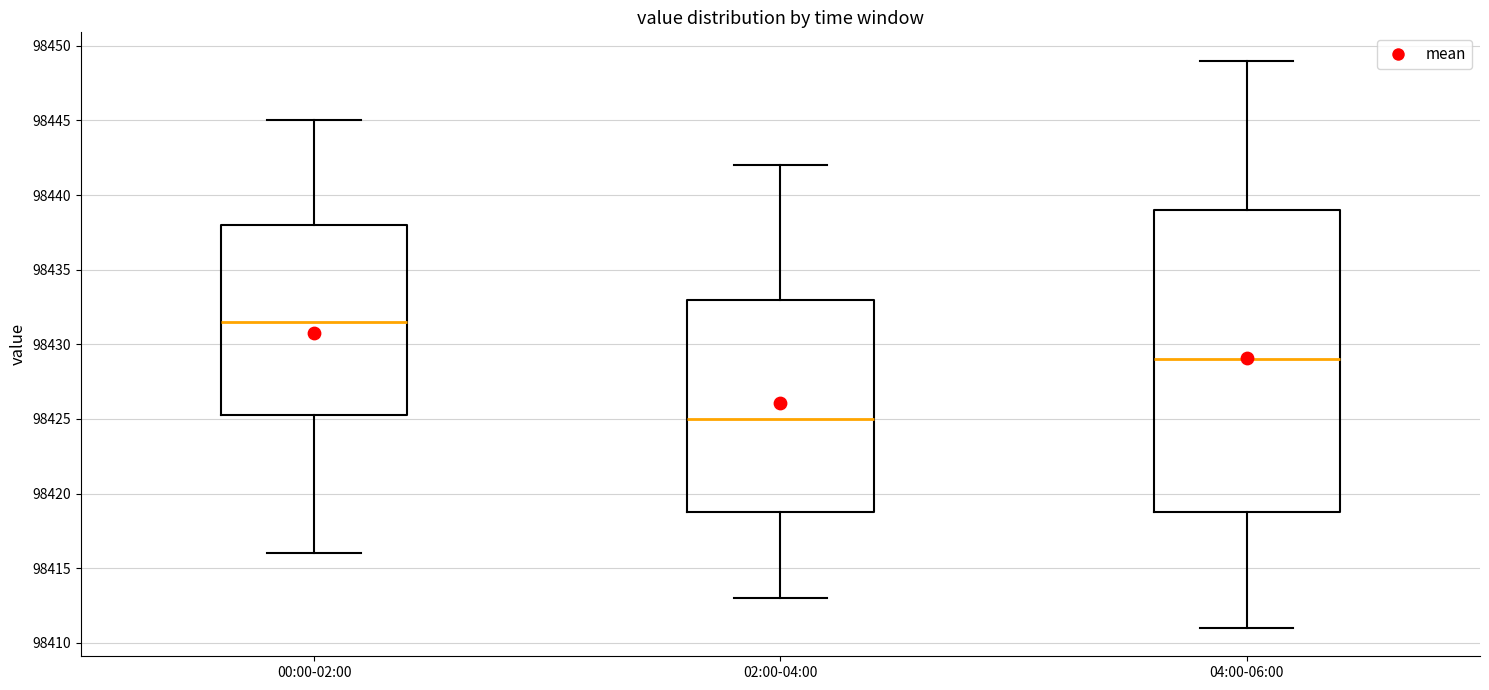

Where does the upper whisker of the box for 02:00-04:00 end on the y-axis? The values are not printed on the chart, so give them approximately, as read against the axis.

98442.0